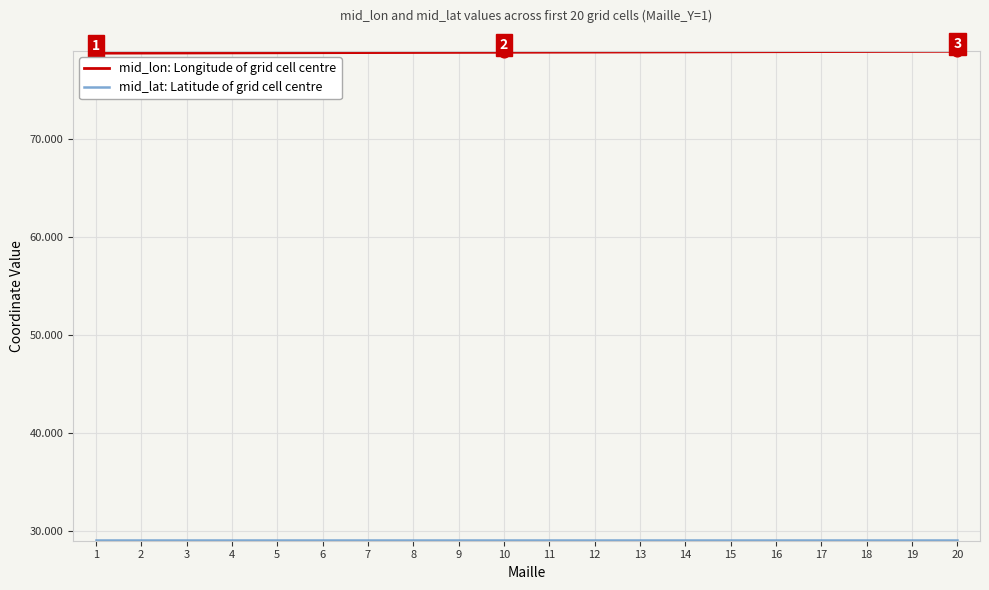

At how many categories does at least one series exceed 32?

20